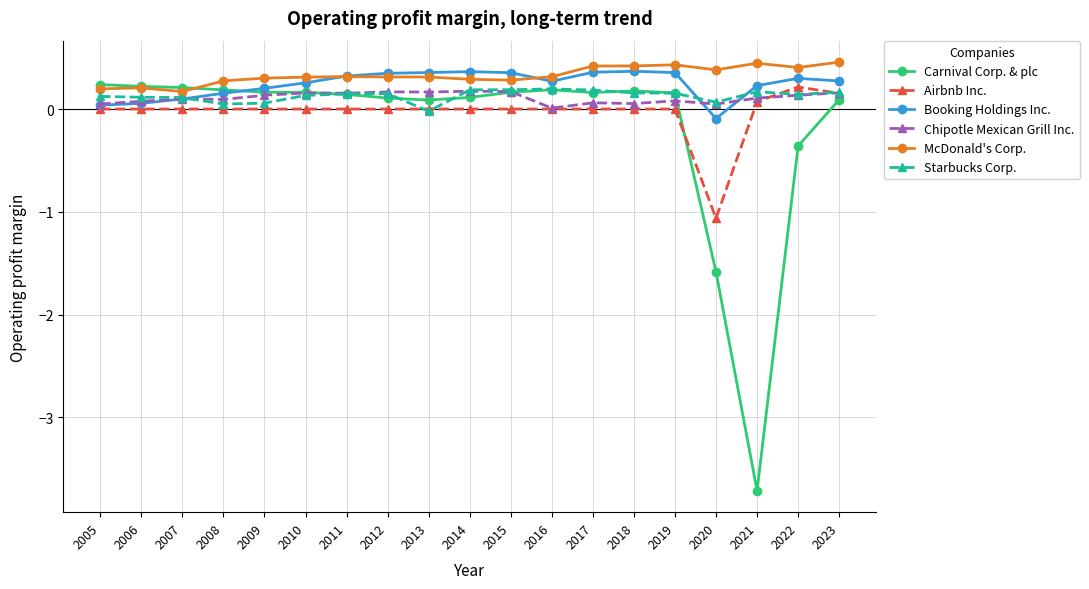

True or false: Booking Holdings Inc. has more than 1 interior local peaks.

True